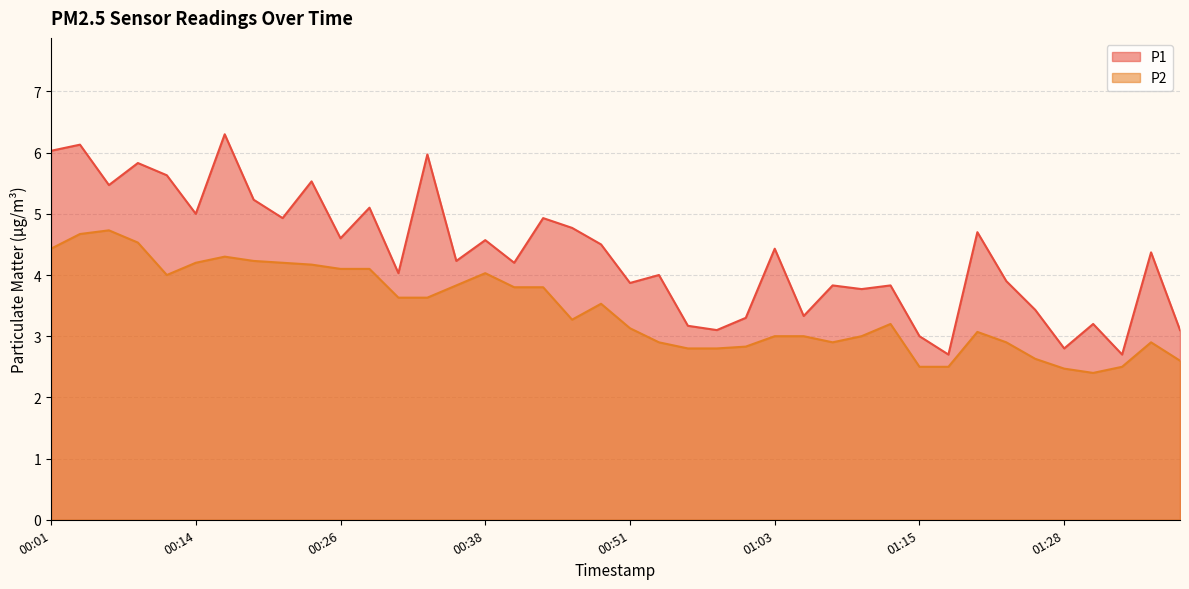

List the labels in order of P2 value, smallest first.

01:30, 01:28, 01:15, 01:18, 01:33, 01:38, 01:25, 00:56, 00:58, 01:01, 00:53, 01:08, 01:23, 01:35, 01:03, 01:06, 01:11, 01:20, 00:51, 01:13, 00:46, 00:48, 00:31, 00:33, 00:41, 00:43, 00:36, 00:11, 00:38, 00:26, 00:28, 00:23, 00:14, 00:21, 00:19, 00:16, 00:01, 00:09, 00:04, 00:06